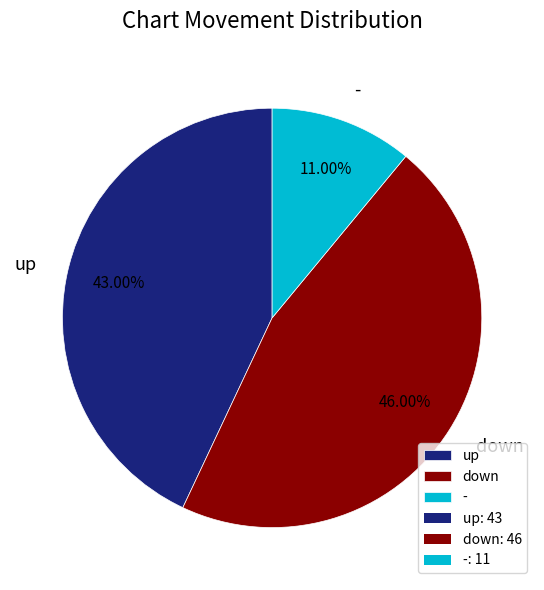

Which slice is the smallest?

-